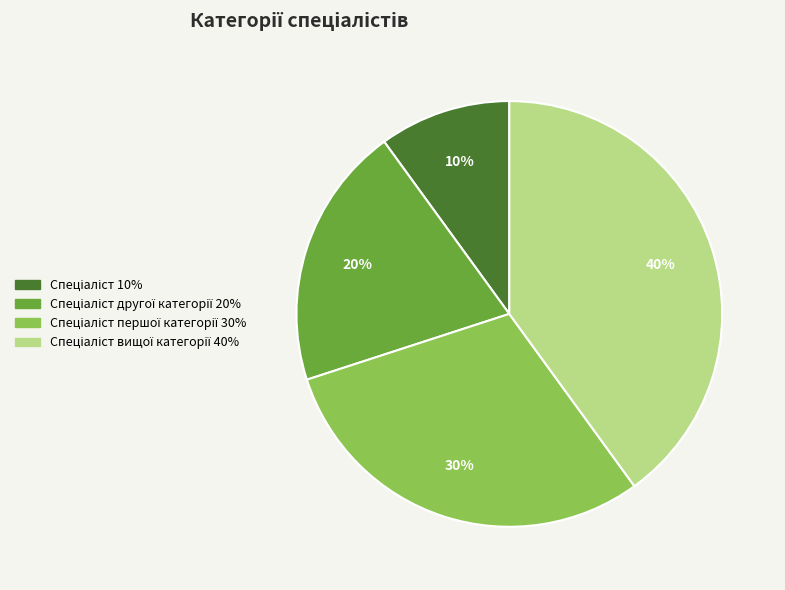

To the nearest percent, what is the average slice percentage?

25%